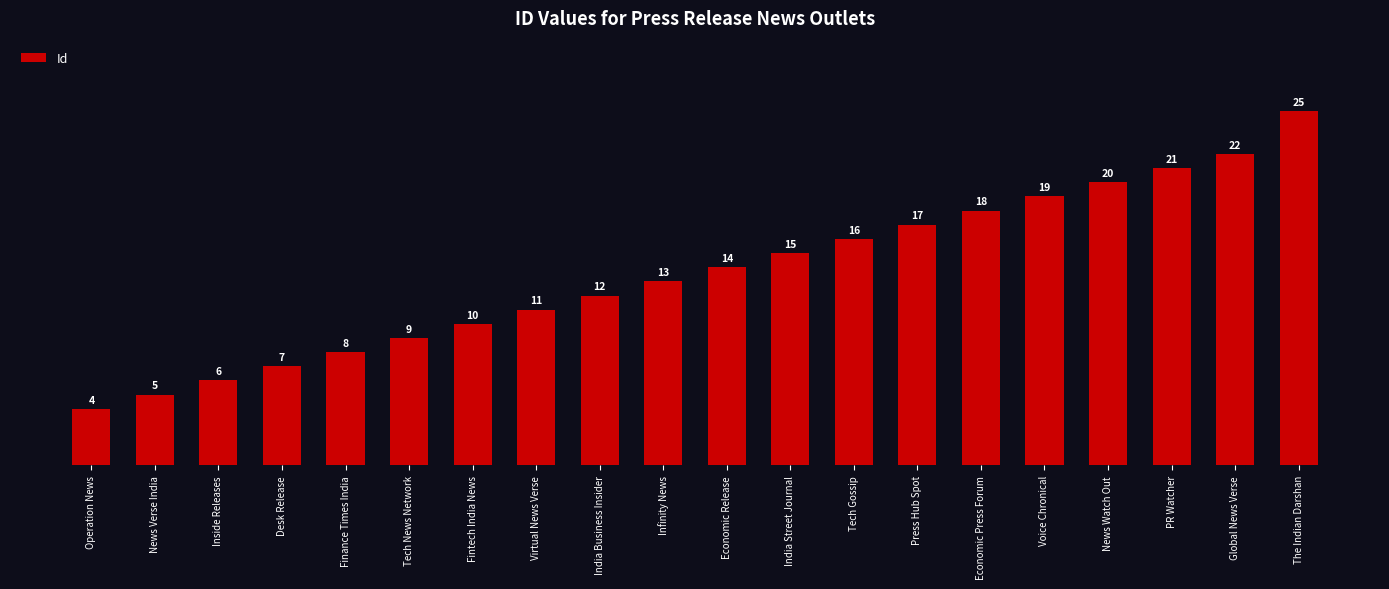

What is the minimum value shown in the chart?

4